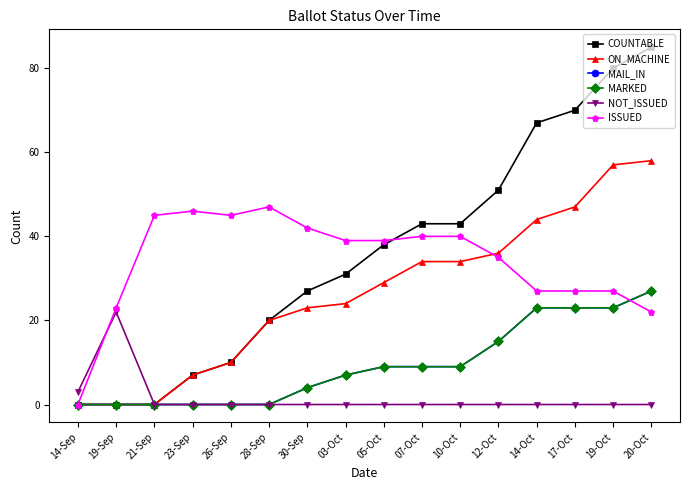

Is this an area chart (filled region under the line)?

No